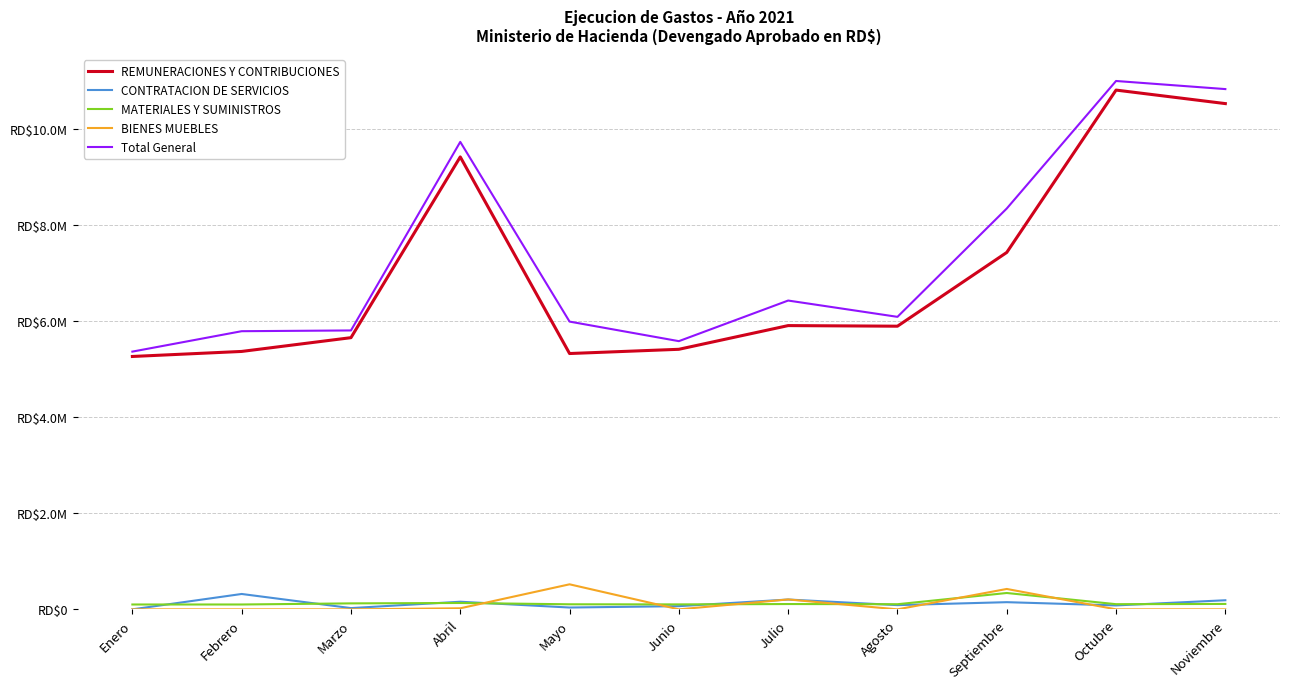

What is the label of the 11th point from the right?

Enero